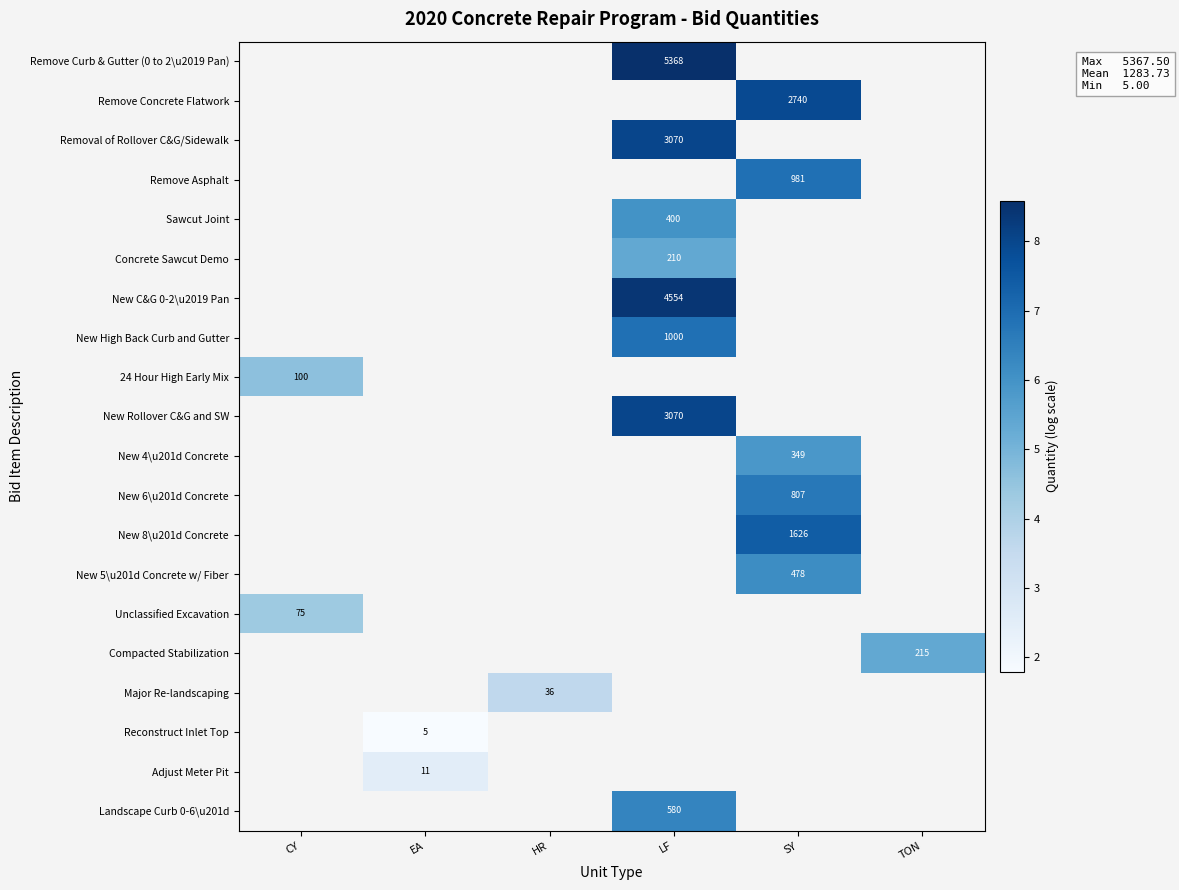

What is the smallest value displayed?

1.8